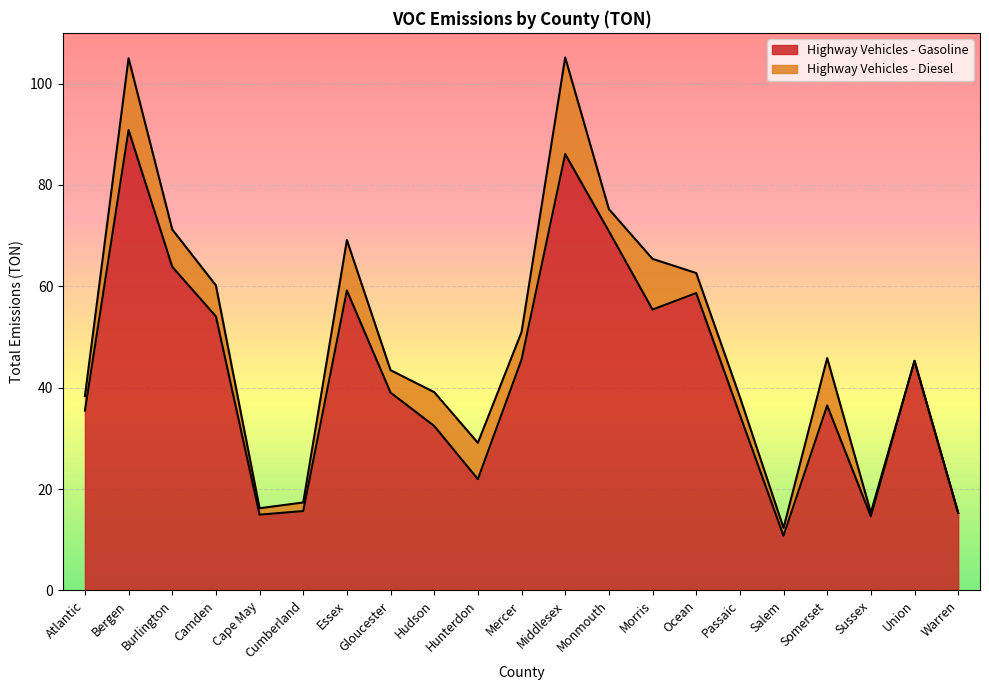

True or false: the data shows 4.1 at Cape May.

False